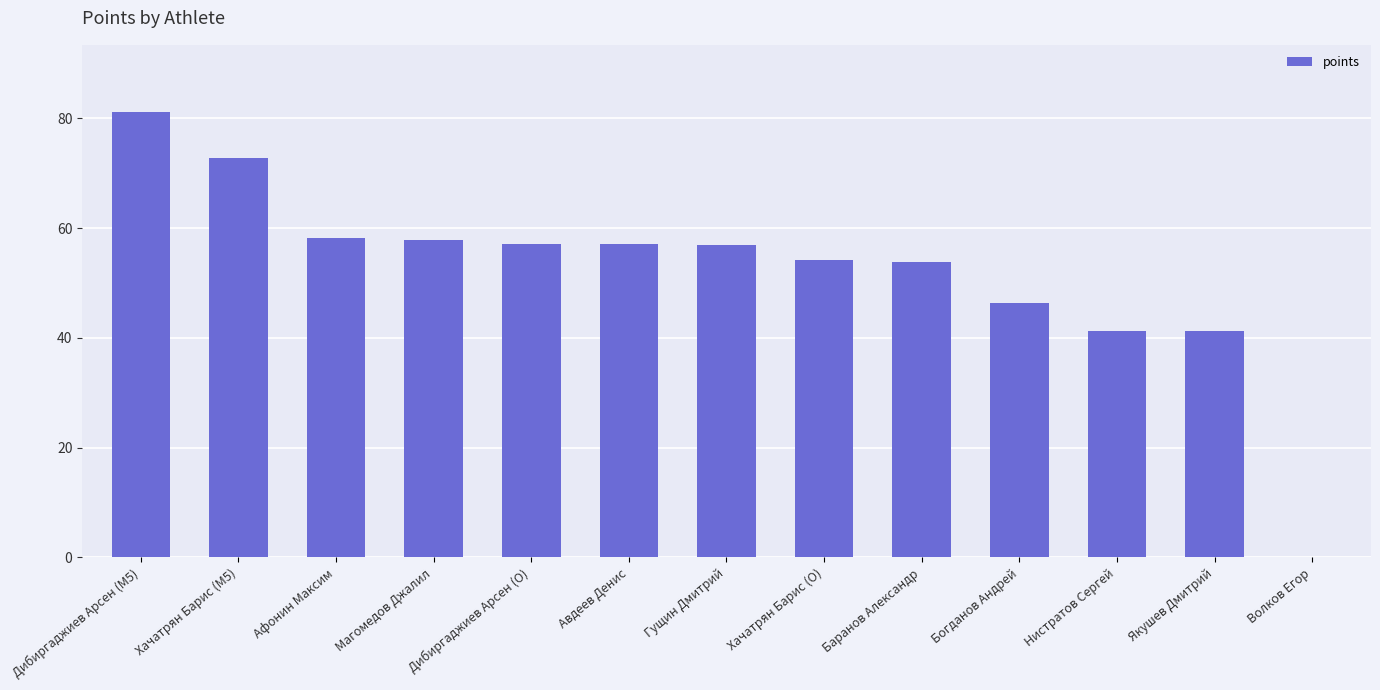

Which category has the highest value across all series?

Дибиргаджиев Арсен (M5)